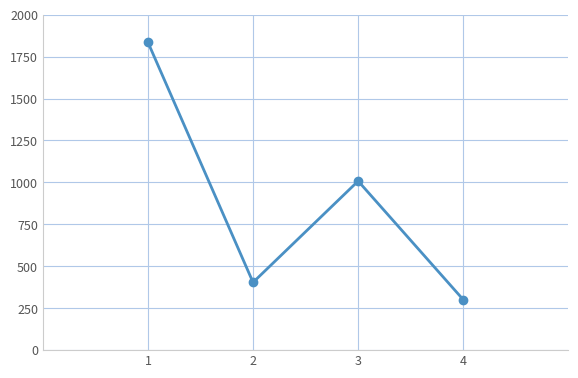

Reading right to left, list all the values displayed in this chart.

301	1008	404	1835